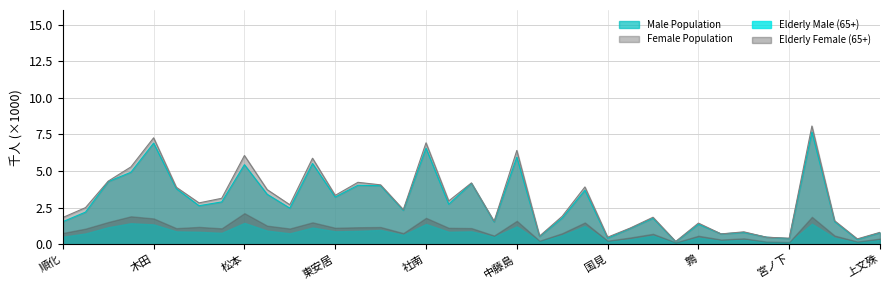

Is it true that Male Population equals 0.1 at 宮ノ下?

False